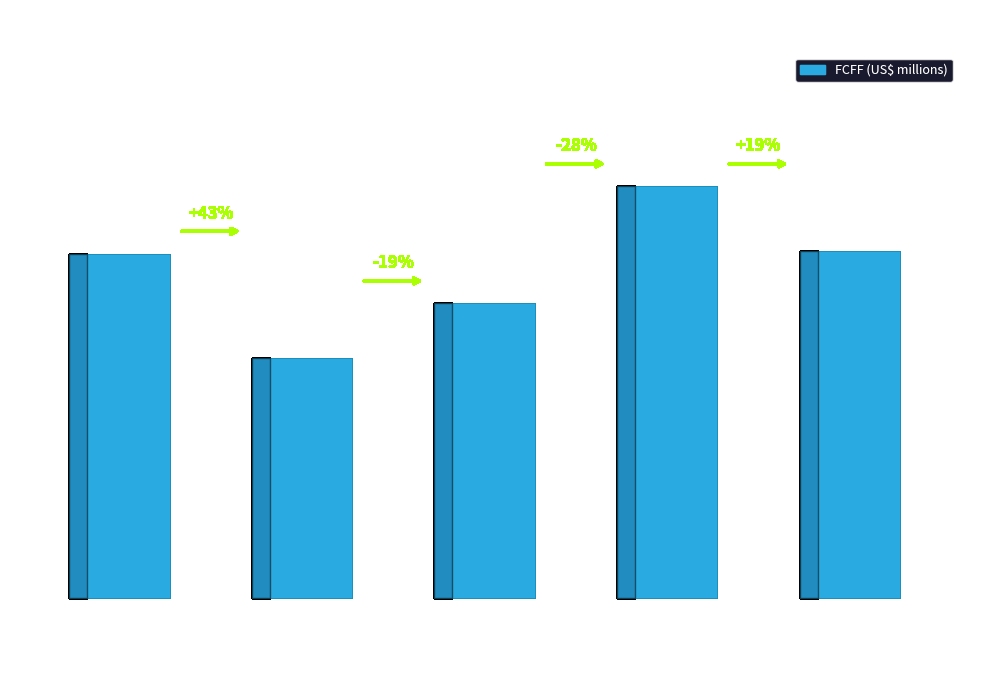

Are the bars horizontal?

No